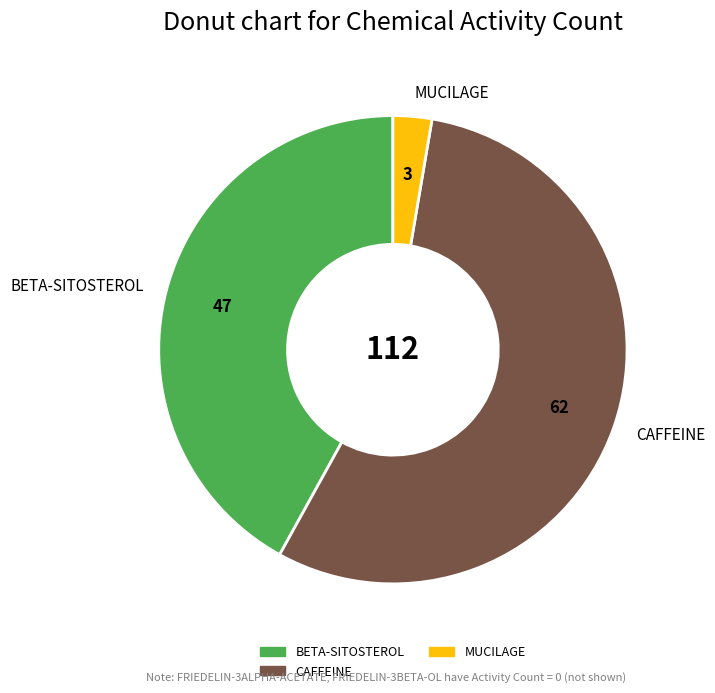

Does any single category account for the majority?

Yes